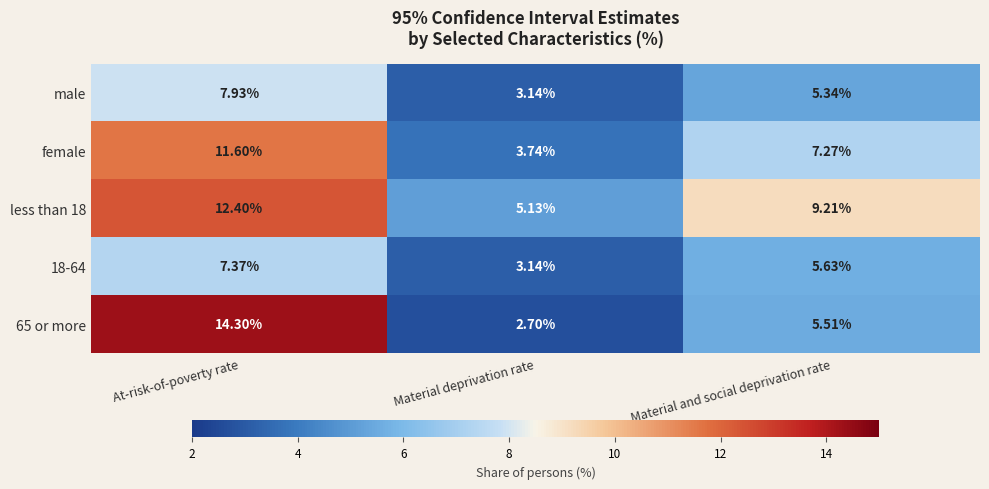

Is the value of female at Material and social deprivation rate greater than the value of 18-64 at Material and social deprivation rate?

Yes